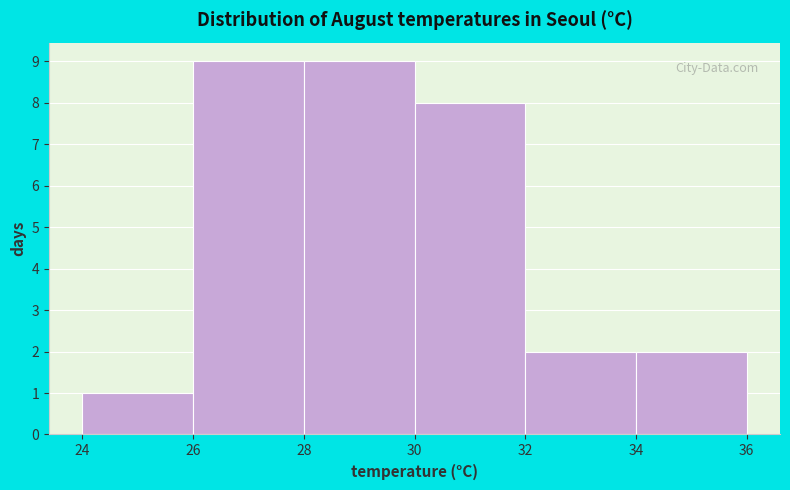

Reading left to right, list every bar in this chart as the range it spans on the x-axis followed by its height. The values are not printed on the chart, so give them approximately, as read against the axis.

24 to 26: 1
26 to 28: 9
28 to 30: 9
30 to 32: 8
32 to 34: 2
34 to 36: 2